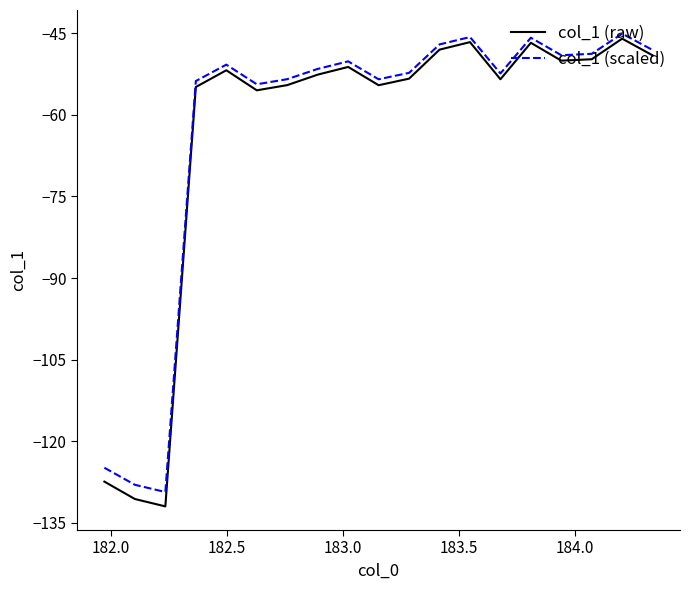

What is the sum of all col_1 (scaled) values?

-1184.2